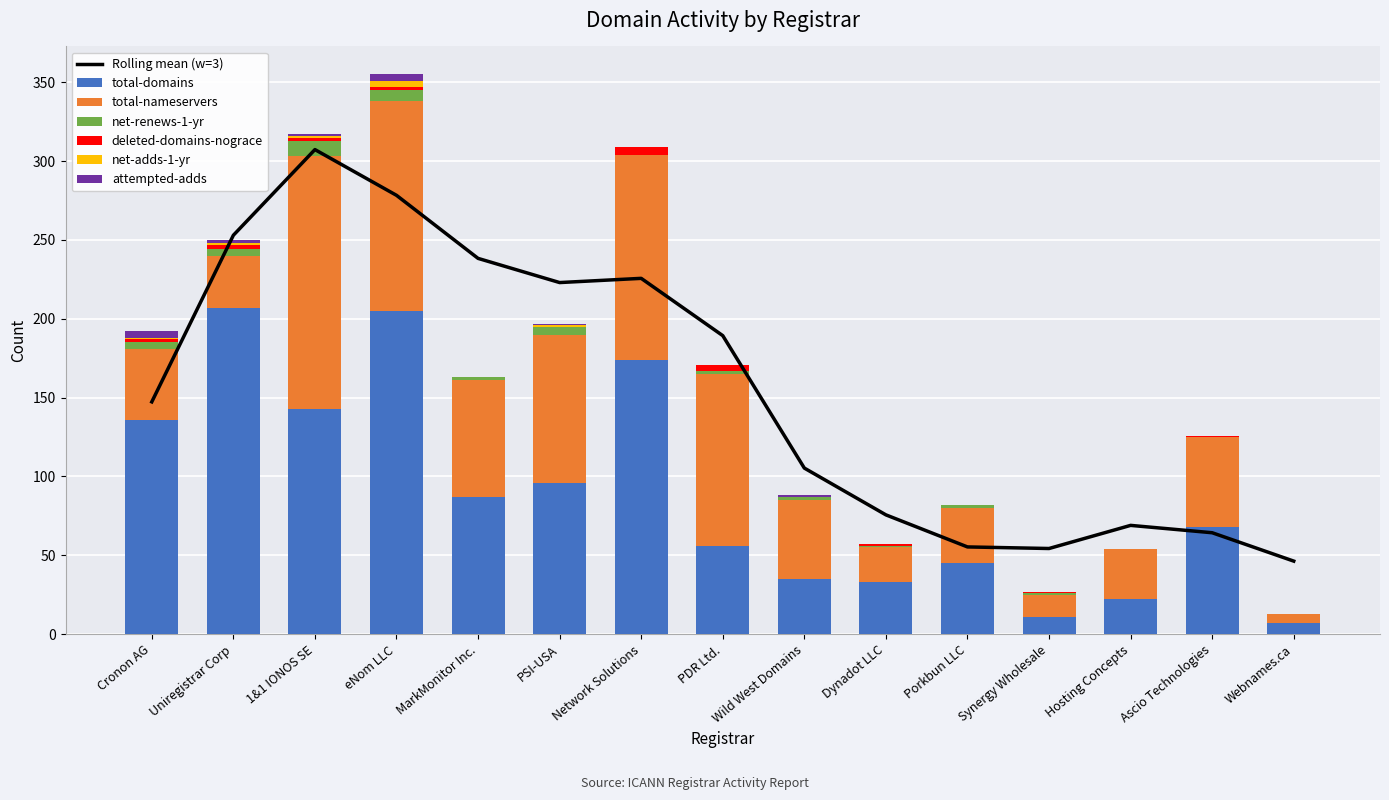

Reading right to left, transcribe all the data shown in this chart.

total-domains: Webnames.ca=7	Ascio Technologies=68	Hosting Concepts=22	Synergy Wholesale=11	Porkbun LLC=45	Dynadot LLC=33	Wild West Domains=35	PDR Ltd.=56	Network Solutions=174	PSI-USA=96	MarkMonitor Inc.=87	eNom LLC=205	1&1 IONOS SE=143	Uniregistrar Corp=207	Cronon AG=136
total-nameservers: Webnames.ca=6	Ascio Technologies=57	Hosting Concepts=32	Synergy Wholesale=14	Porkbun LLC=35	Dynadot LLC=22	Wild West Domains=50	PDR Ltd.=109	Network Solutions=130	PSI-USA=94	MarkMonitor Inc.=74	eNom LLC=133	1&1 IONOS SE=160	Uniregistrar Corp=33	Cronon AG=45
net-renews-1-yr: Webnames.ca=0	Ascio Technologies=0	Hosting Concepts=0	Synergy Wholesale=1	Porkbun LLC=2	Dynadot LLC=1	Wild West Domains=2	PDR Ltd.=2	Network Solutions=0	PSI-USA=5	MarkMonitor Inc.=2	eNom LLC=7	1&1 IONOS SE=10	Uniregistrar Corp=4	Cronon AG=4
deleted-domains-nograce: Webnames.ca=0	Ascio Technologies=1	Hosting Concepts=0	Synergy Wholesale=1	Porkbun LLC=0	Dynadot LLC=1	Wild West Domains=0	PDR Ltd.=4	Network Solutions=5	PSI-USA=0	MarkMonitor Inc.=0	eNom LLC=2	1&1 IONOS SE=2	Uniregistrar Corp=3	Cronon AG=2
net-adds-1-yr: Webnames.ca=0	Ascio Technologies=0	Hosting Concepts=0	Synergy Wholesale=0	Porkbun LLC=0	Dynadot LLC=0	Wild West Domains=0	PDR Ltd.=0	Network Solutions=0	PSI-USA=1	MarkMonitor Inc.=0	eNom LLC=4	1&1 IONOS SE=1	Uniregistrar Corp=1	Cronon AG=1
attempted-adds: Webnames.ca=0	Ascio Technologies=0	Hosting Concepts=0	Synergy Wholesale=0	Porkbun LLC=0	Dynadot LLC=0	Wild West Domains=1	PDR Ltd.=0	Network Solutions=0	PSI-USA=1	MarkMonitor Inc.=0	eNom LLC=4	1&1 IONOS SE=1	Uniregistrar Corp=2	Cronon AG=4